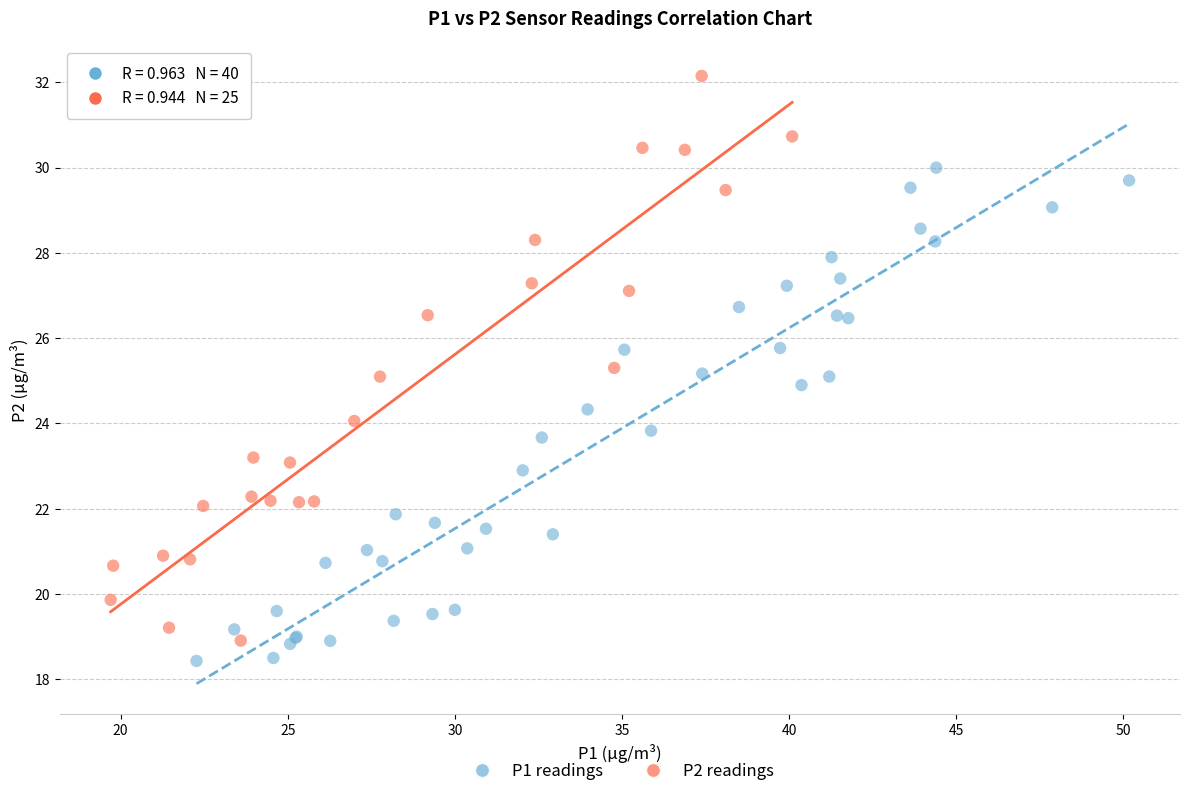

Which series has the largest Y range (max minus min)?

P2 readings